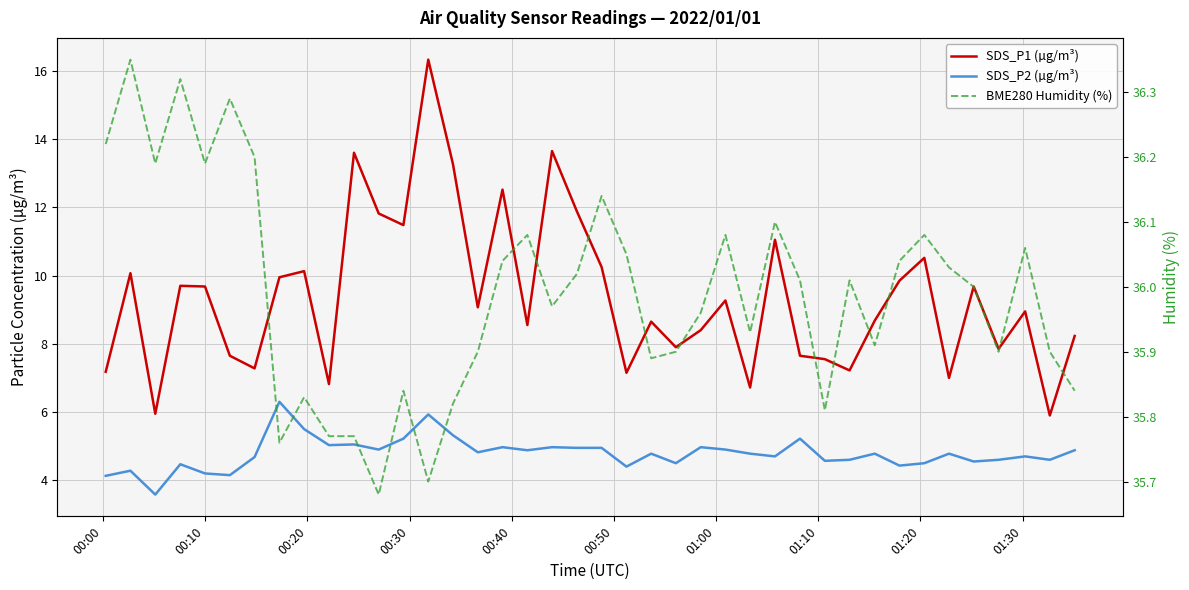

At how many categories does at least one series exceed 17?

40